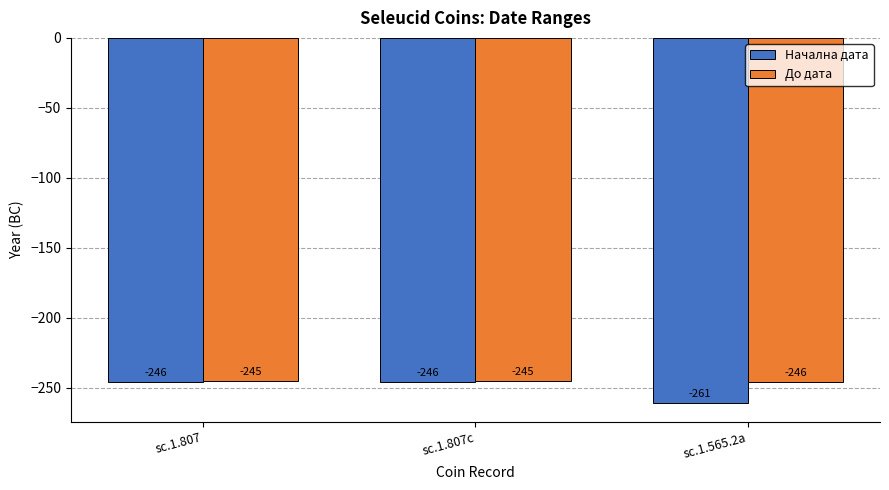

At how many categories does at least one series exceed -251?

3